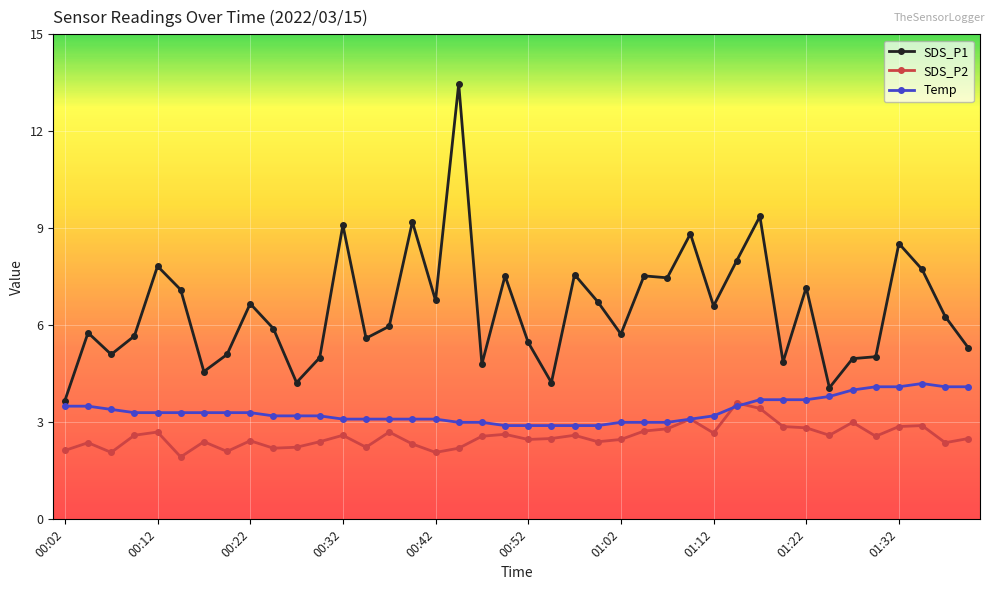

What are all the series names shown in the legend?

SDS_P1, SDS_P2, Temp